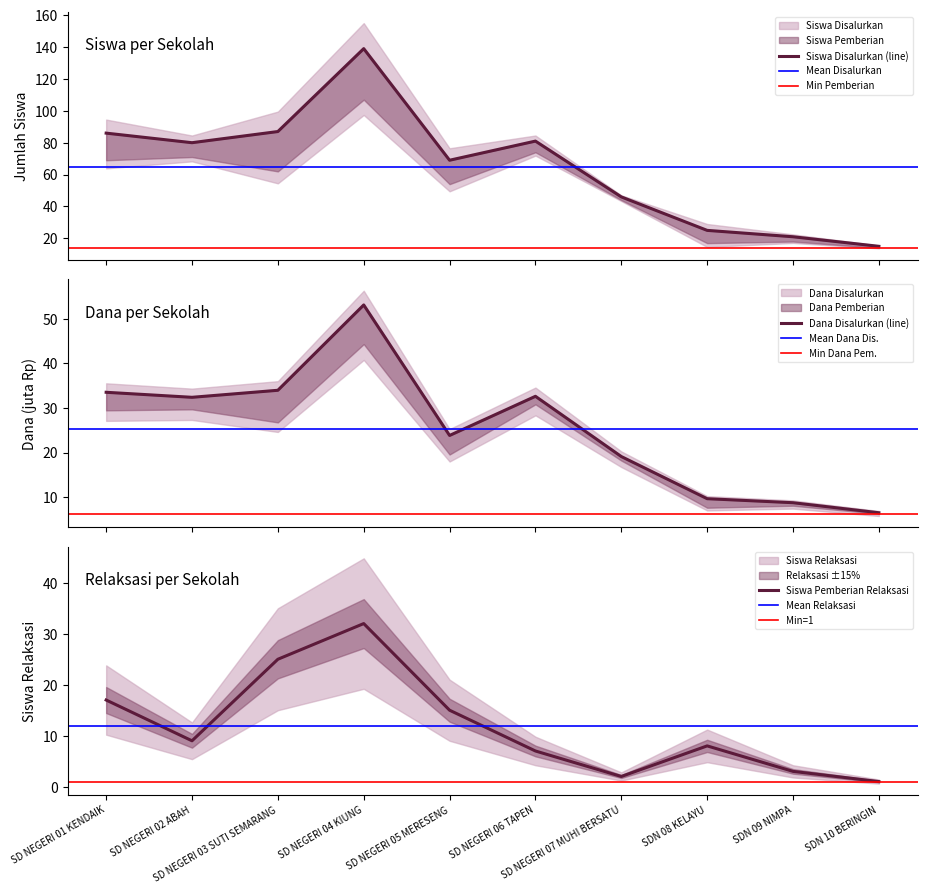

What is the sum of all Siswa Pemberian Relaksasi values?

119